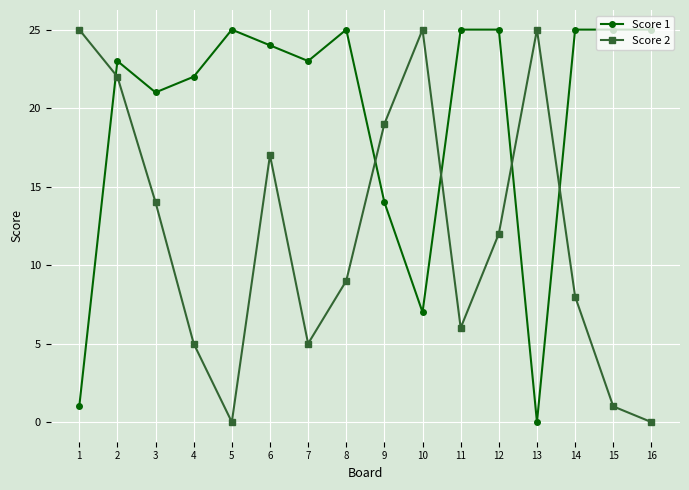

Which series has the largest total across all categories?

Score 1